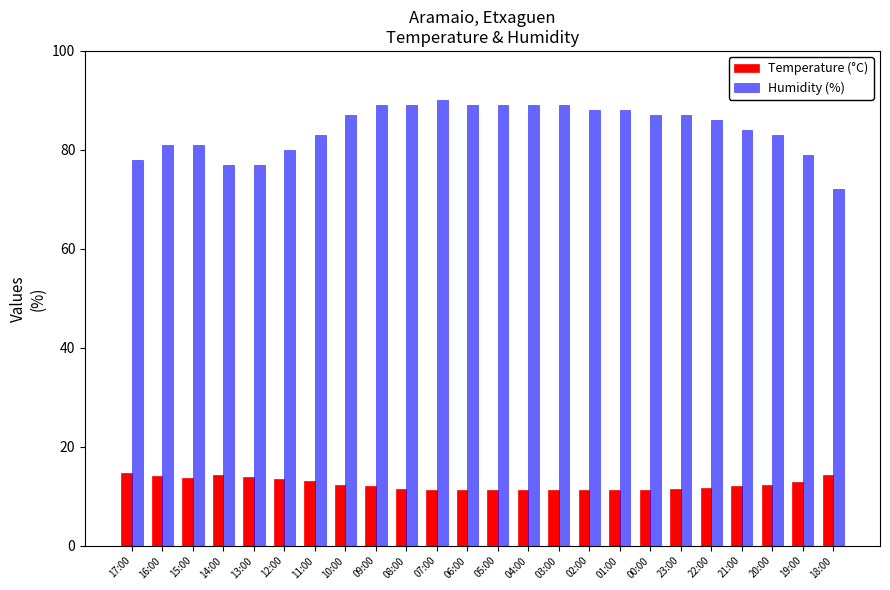

What are all the series names shown in the legend?

Temperature (°C), Humidity (%)